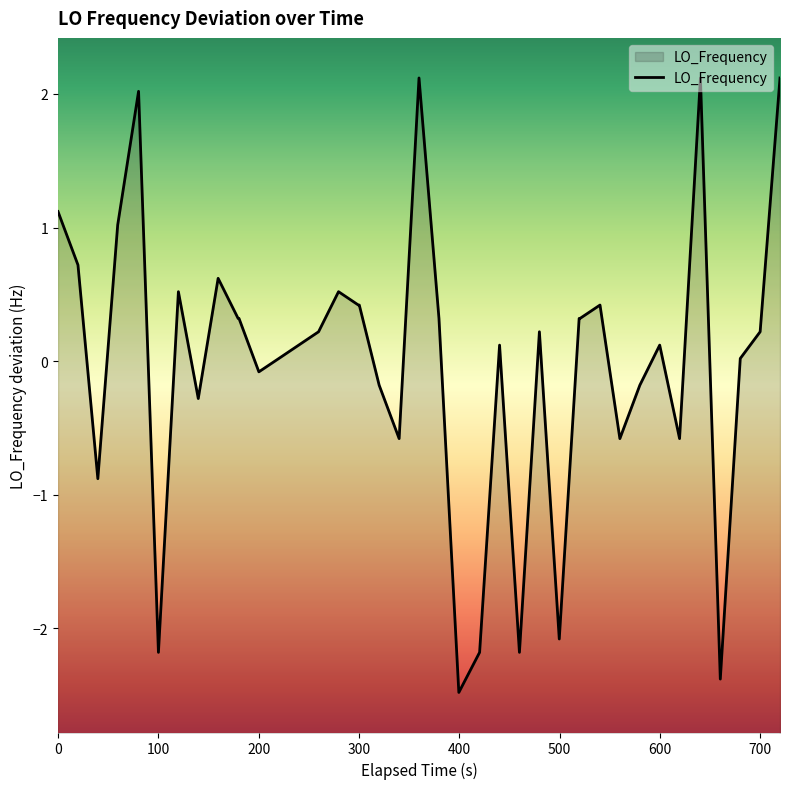

Reading right to left, what are all the values shown in this chart?

2.1	0.2	0.0	-2.4	2.1	-0.6	0.1	-0.2	-0.6	0.4	0.3	0.3	-2.1	0.2	-2.2	0.1	-2.2	-2.5	0.3	2.1	-0.6	-0.2	0.4	0.4	0.5	0.2	0.1	0.0	-0.1	0.3	0.3	0.6	-0.3	0.5	-2.2	2.0	1.0	-0.9	0.7	1.1